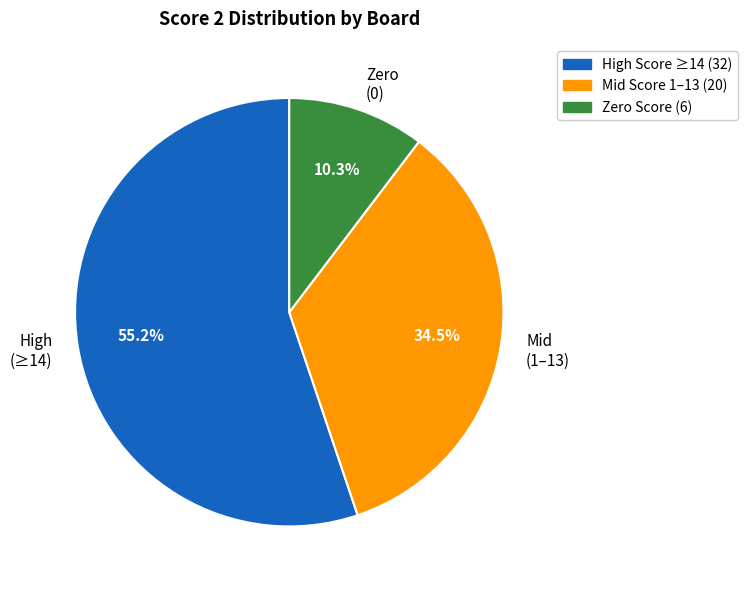

Which slice represents more than half of the pie?

High (≥14)